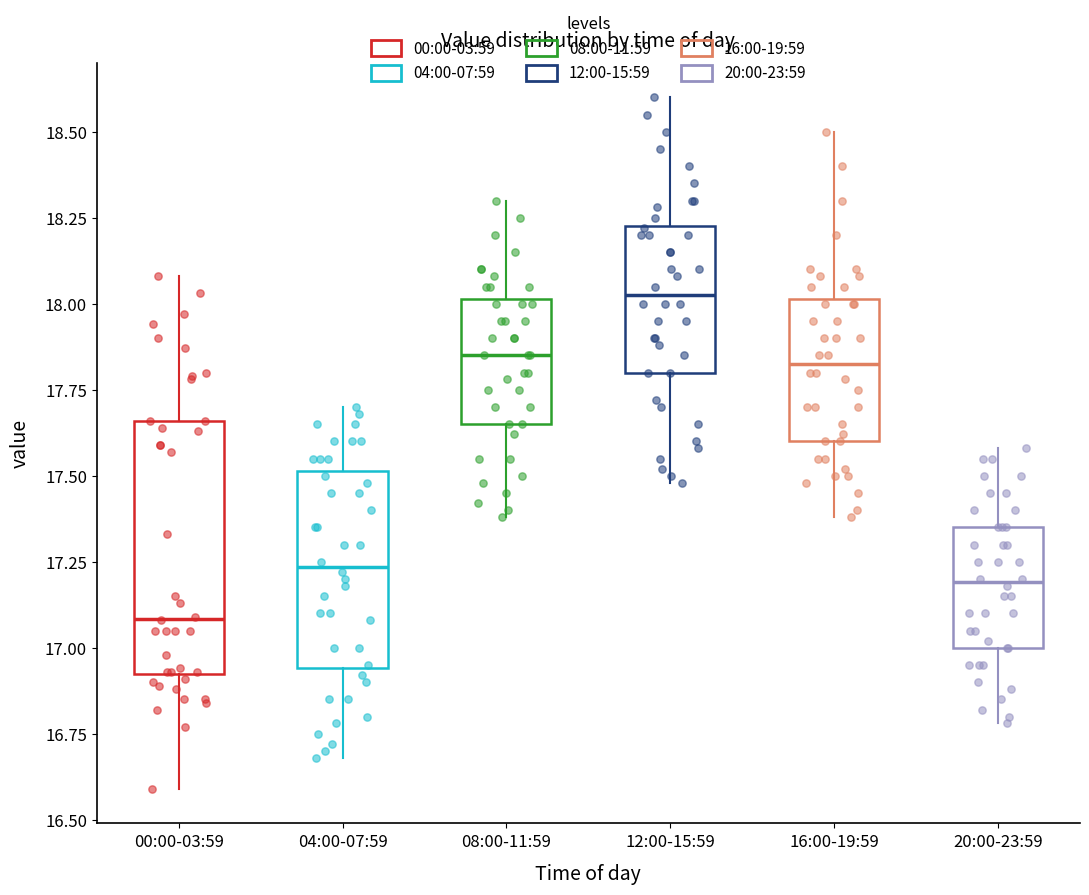

Where is the upper edge of the box for 08:00-11:59 on the y-axis? The values are not printed on the chart, so give them approximately, as read against the axis.

18.00